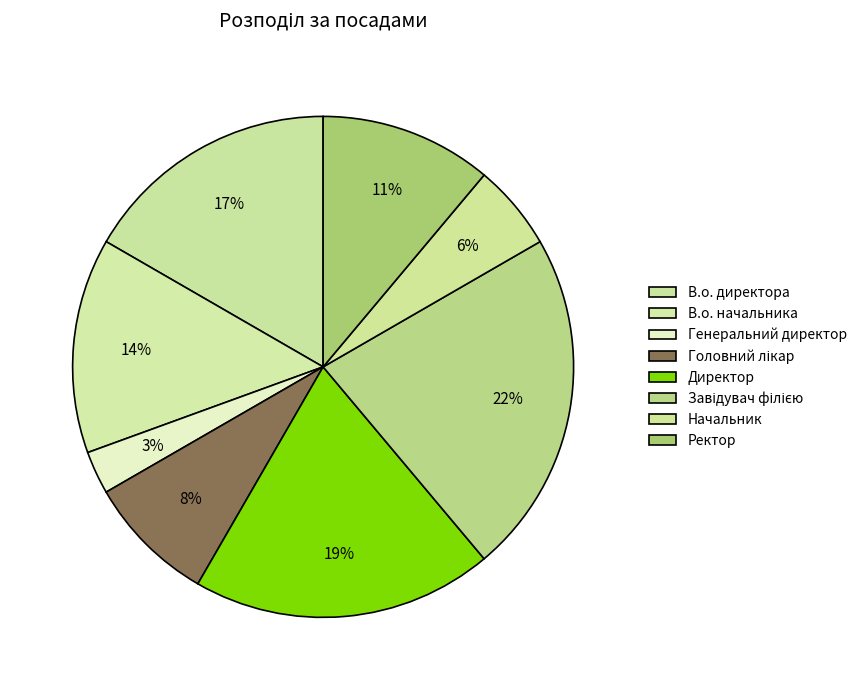

Rank the categories by value from lowest to highest.

Генеральний директор, Начальник, Головний лікар, Ректор, В.о. начальника, В.о. директора, Директор, Завідувач філією